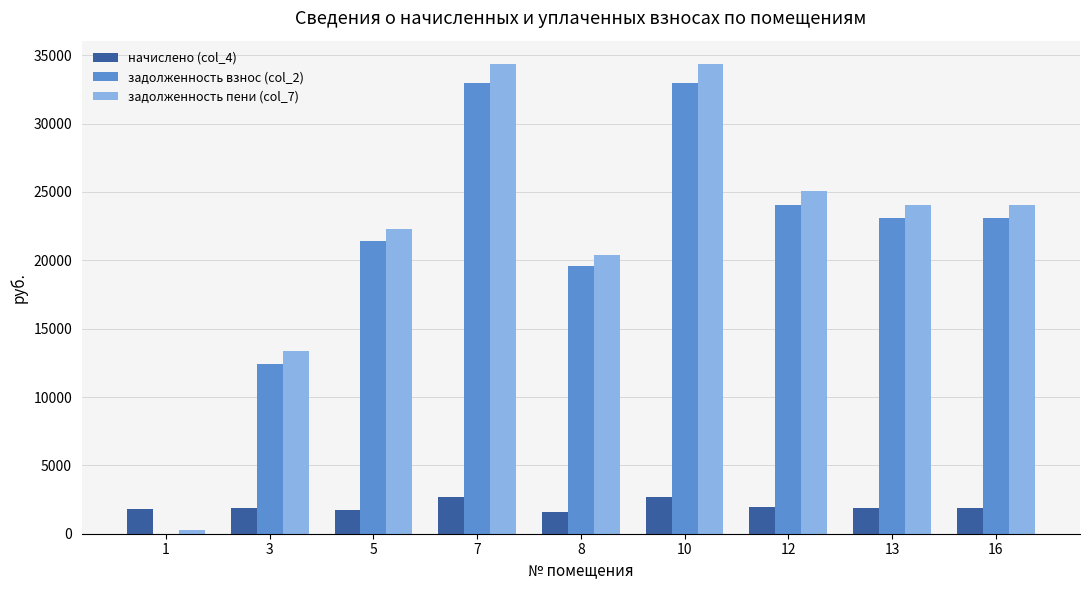

Read the задолженность взнос (col_2) value at 8.

19560.8